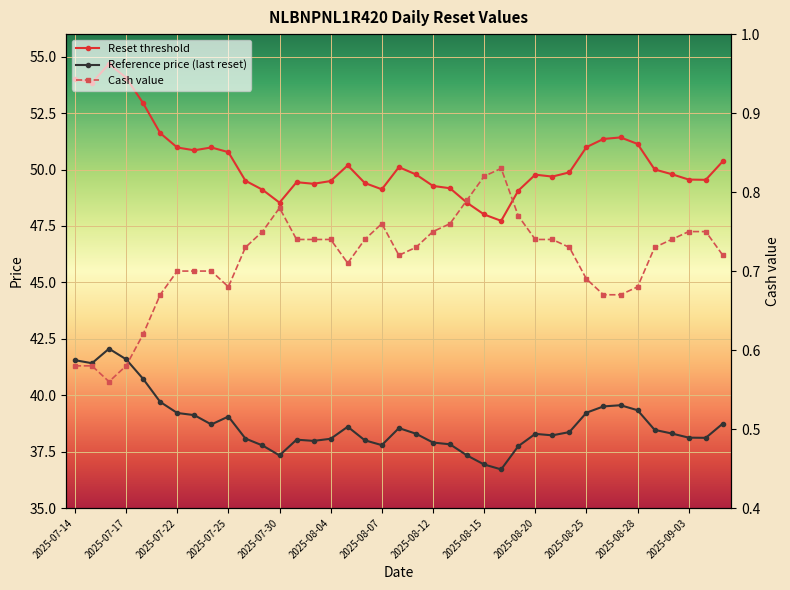

How many lines are shown in the chart?

3